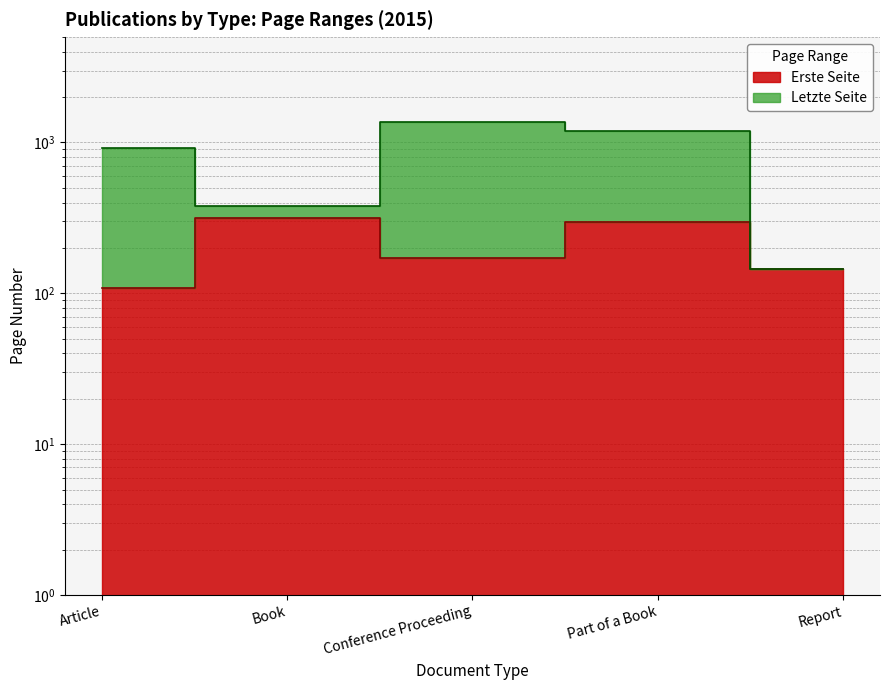

Rank the categories by Letzte Seite value from lowest to highest.

Report, Book, Article, Part of a Book, Conference Proceeding